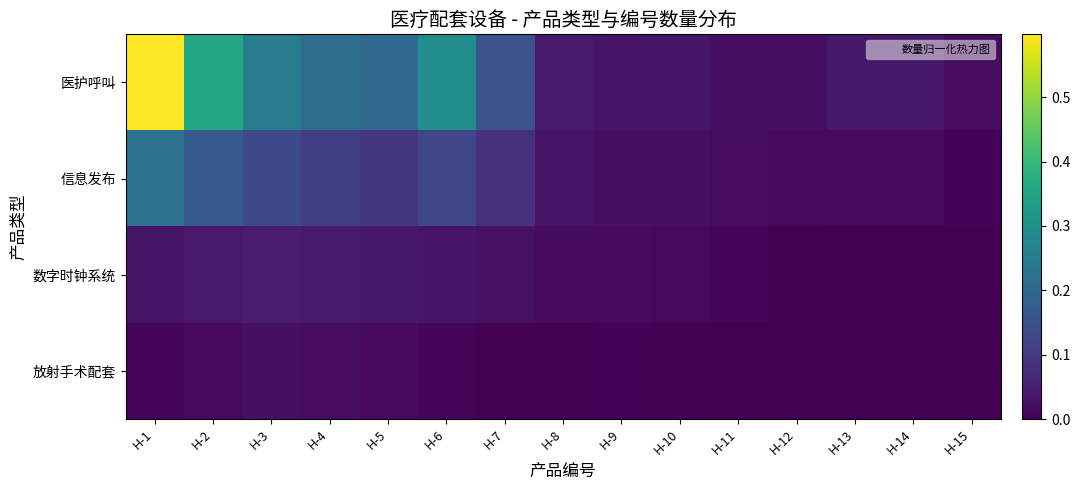

Reading left to right, extract all data points from this chart.

医护呼叫: H-1=0.6	H-2=0.4	H-3=0.2	H-4=0.2	H-5=0.2	H-6=0.3	H-7=0.2	H-8=0.0	H-9=0.0	H-10=0.0	H-11=0.0	H-12=0.0	H-13=0.0	H-14=0.0	H-15=0.0
信息发布: H-1=0.2	H-2=0.2	H-3=0.1	H-4=0.1	H-5=0.1	H-6=0.1	H-7=0.1	H-8=0.0	H-9=0.0	H-10=0.0	H-11=0.0	H-12=0.0	H-13=0.0	H-14=0.0	H-15=0.0
数字时钟系统: H-1=0.0	H-2=0.0	H-3=0.0	H-4=0.0	H-5=0.0	H-6=0.0	H-7=0.0	H-8=0.0	H-9=0.0	H-10=0.0	H-11=0.0	H-12=0.0	H-13=0.0	H-14=0.0	H-15=0.0
放射手术配套: H-1=0.0	H-2=0.0	H-3=0.0	H-4=0.0	H-5=0.0	H-6=0.0	H-7=0.0	H-8=0.0	H-9=0.0	H-10=0.0	H-11=0.0	H-12=0.0	H-13=0.0	H-14=0.0	H-15=0.0